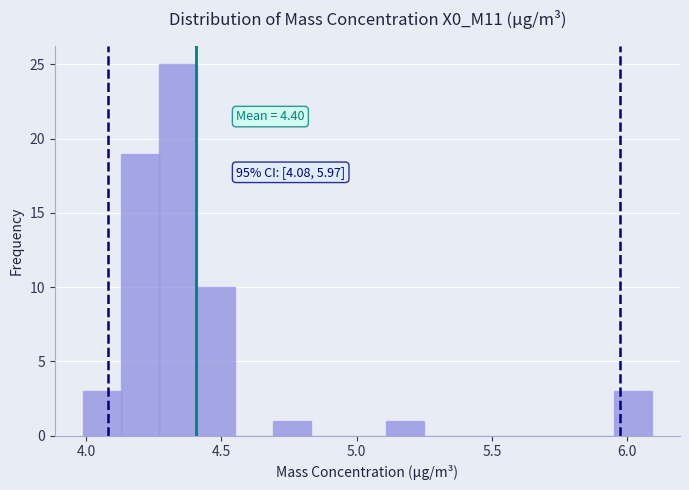

Read against the x-axis, roughly where is the centre of the tallest bar?

4.35